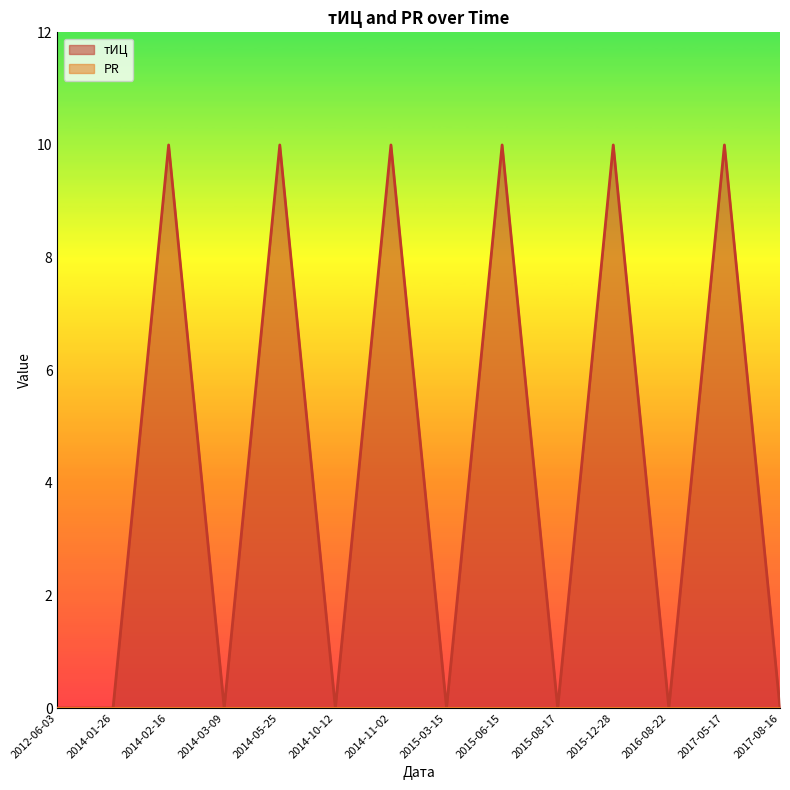

Rank the categories by value from lowest to highest.

2012-06-03, 2014-01-26, 2014-03-09, 2014-10-12, 2015-03-15, 2015-08-17, 2016-08-22, 2017-08-16, 2014-02-16, 2014-05-25, 2014-11-02, 2015-06-15, 2015-12-28, 2017-05-17